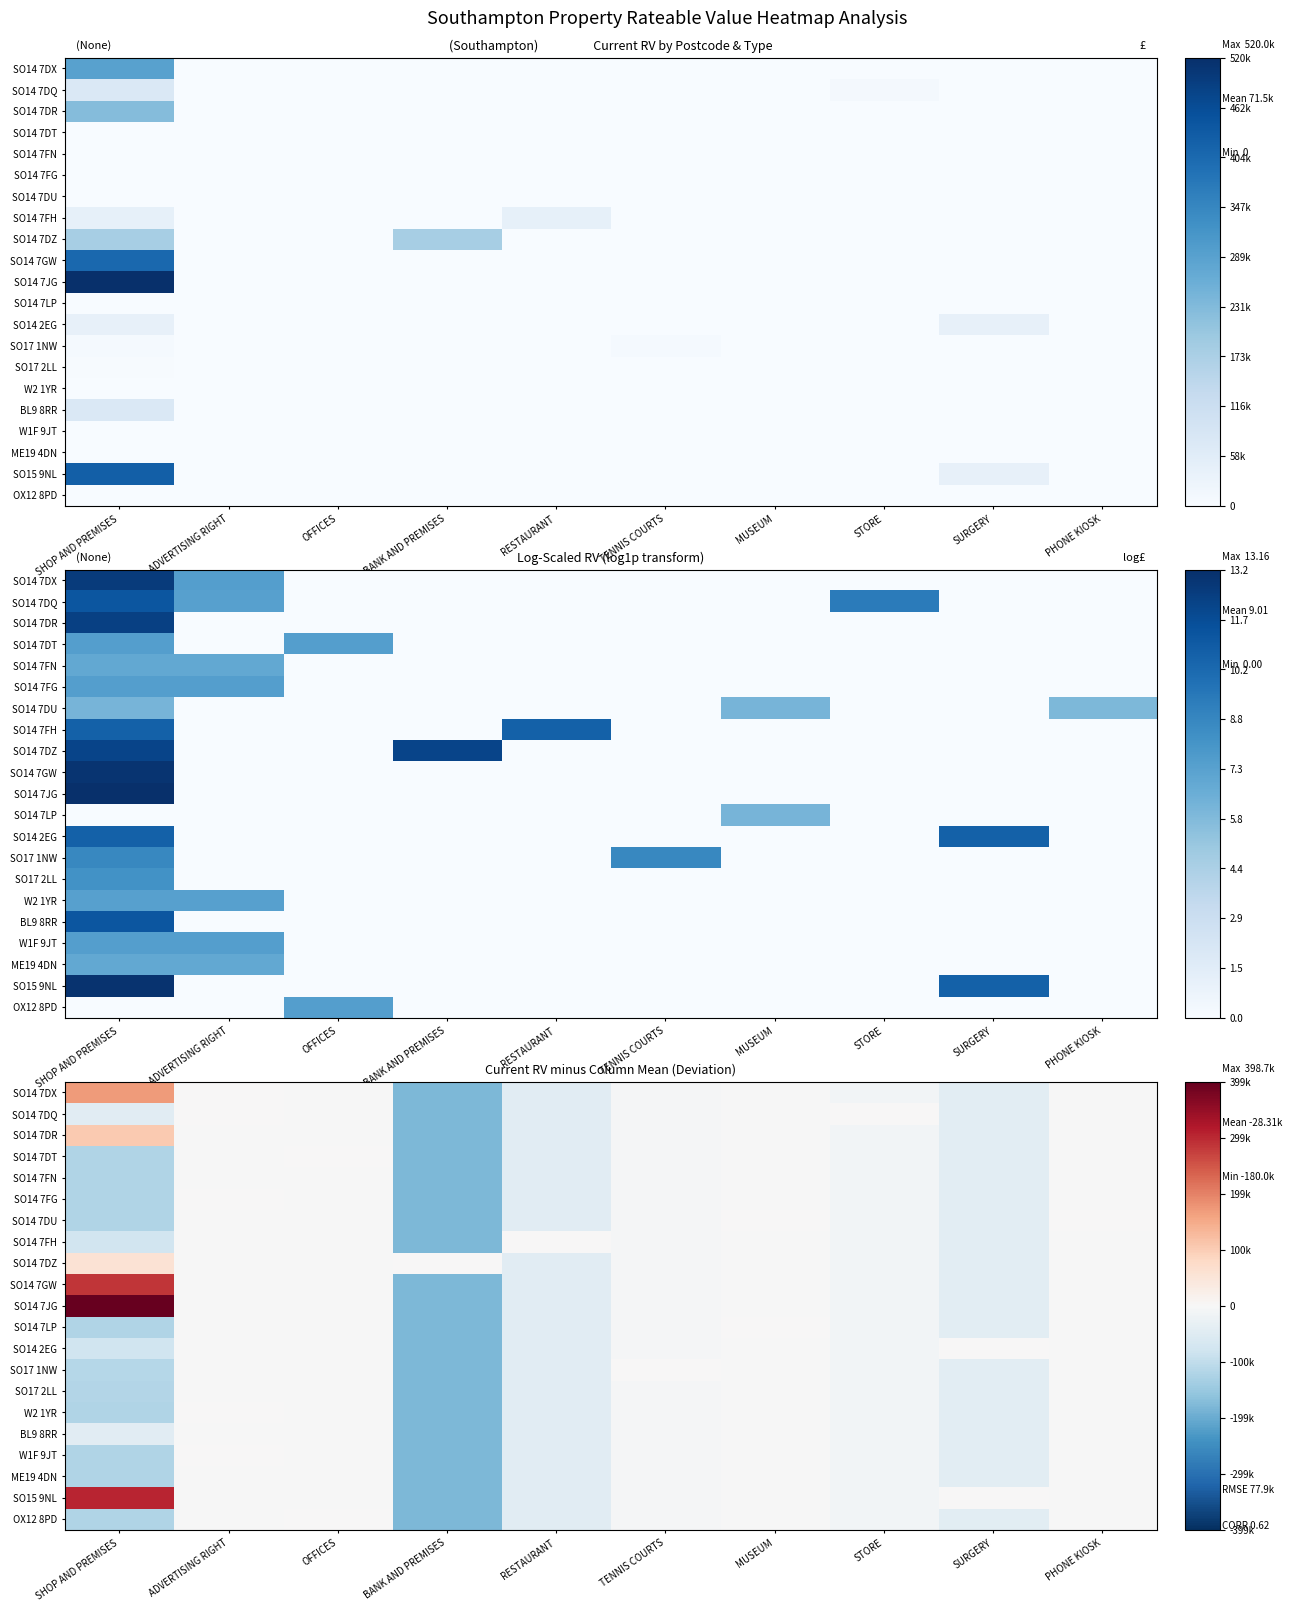

What is the minimum value for OX12 8PD?

-180000.0